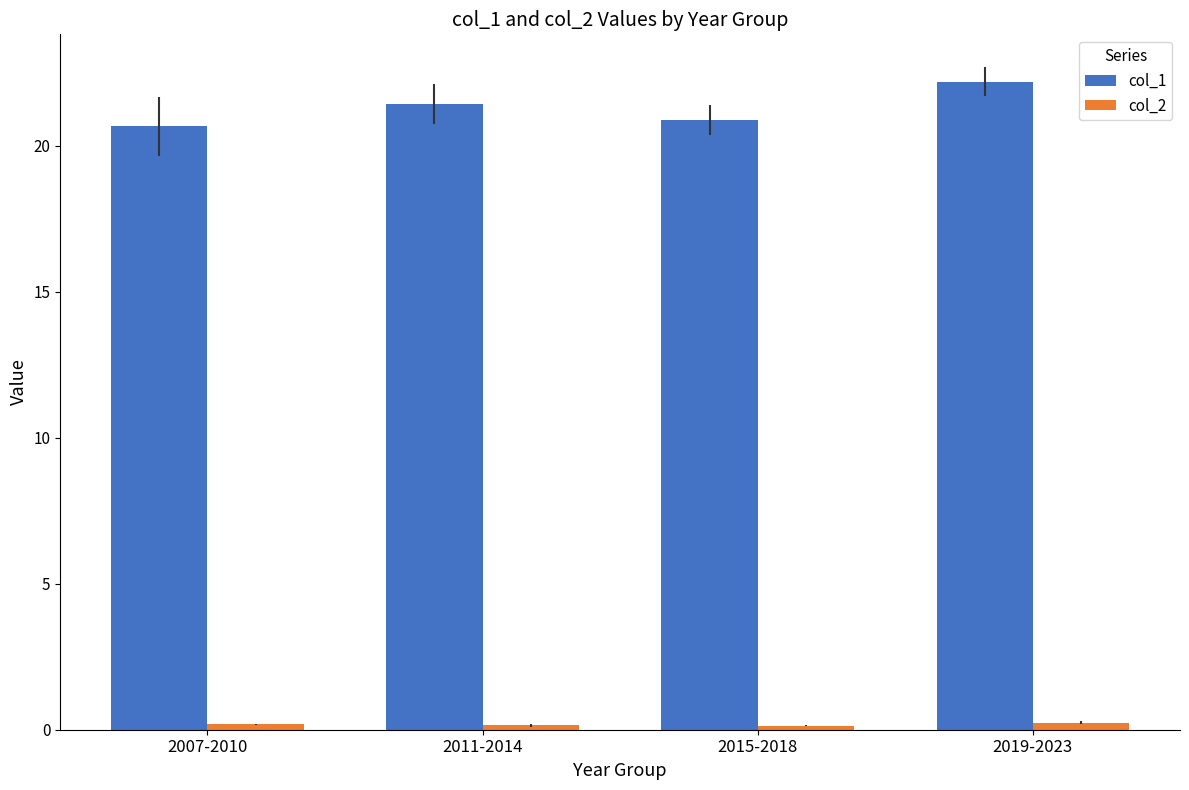

What is the value of the col_1 bar at the 1st from the left?

20.7